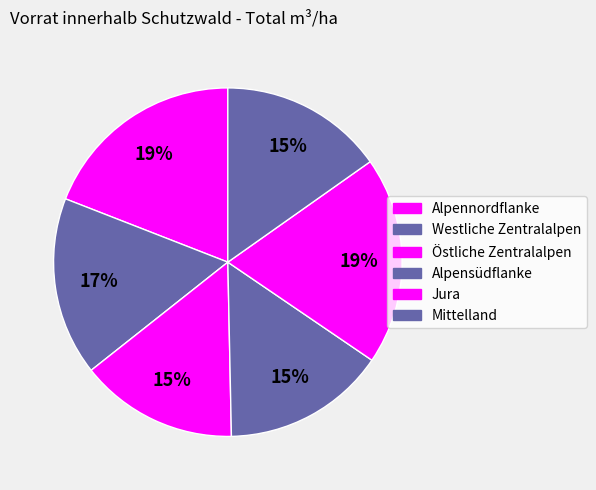

How many slices are in this pie chart?

6